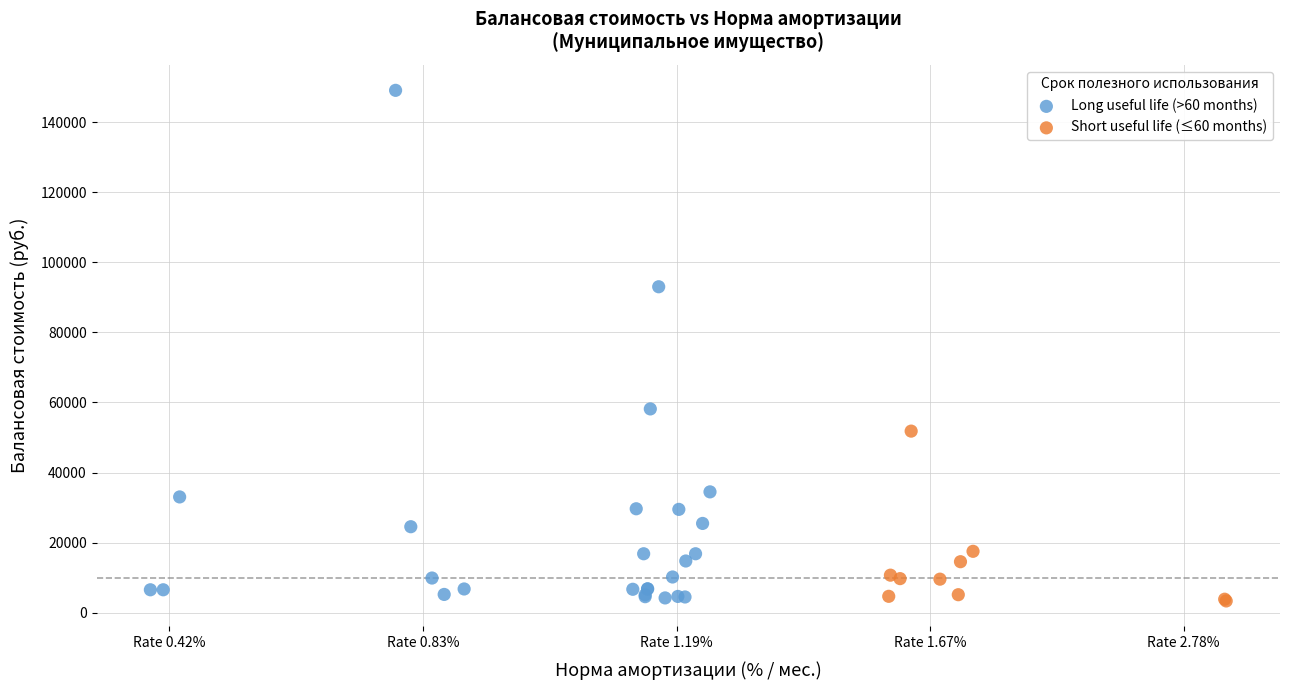

What are all the series names shown in the legend?

Long useful life (>60 months), Short useful life (≤60 months)